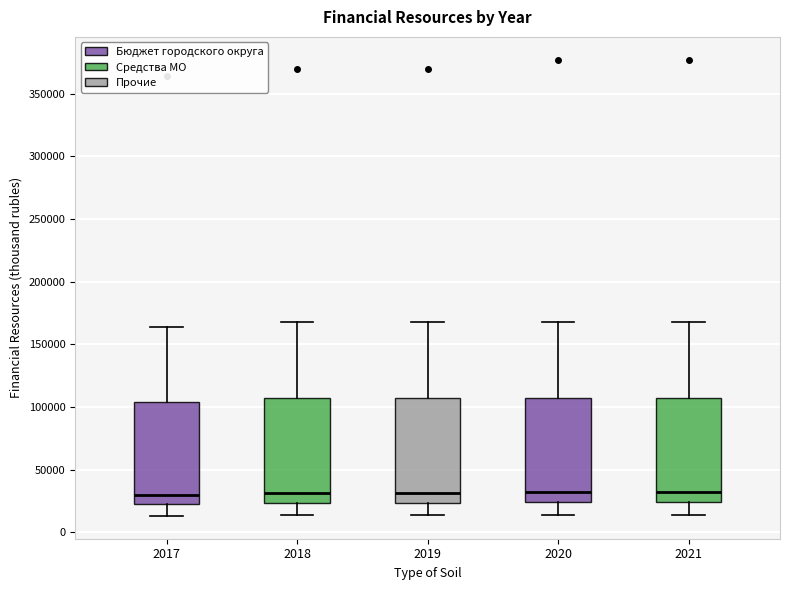

Where does the upper whisker of the box at x = 2020 end on the y-axis? The values are not printed on the chart, so give them approximately, as read against the axis.

170000